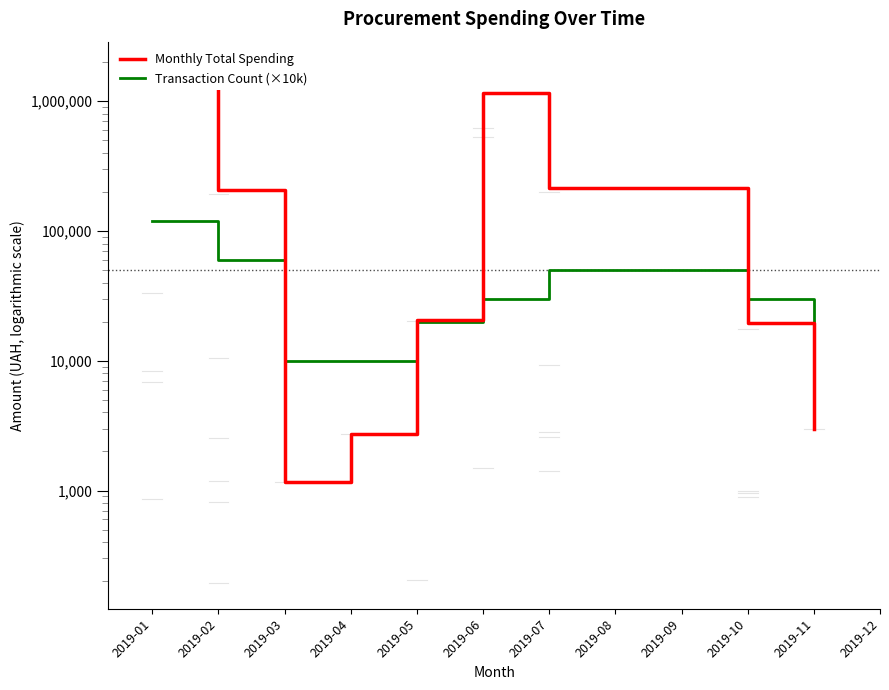

At which label is Transaction Count (×10k) closest to 65000?

2019-02